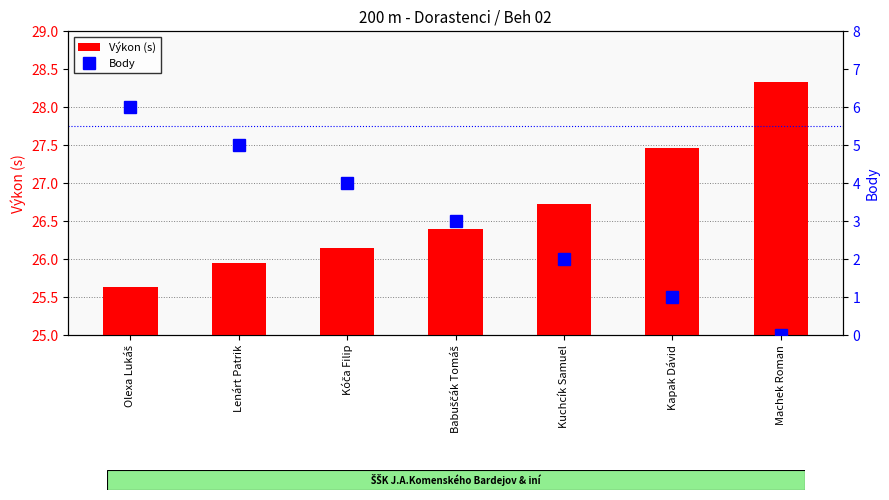

What is the difference between the maximum and minimum values in the Výkon (s) series?

2.7